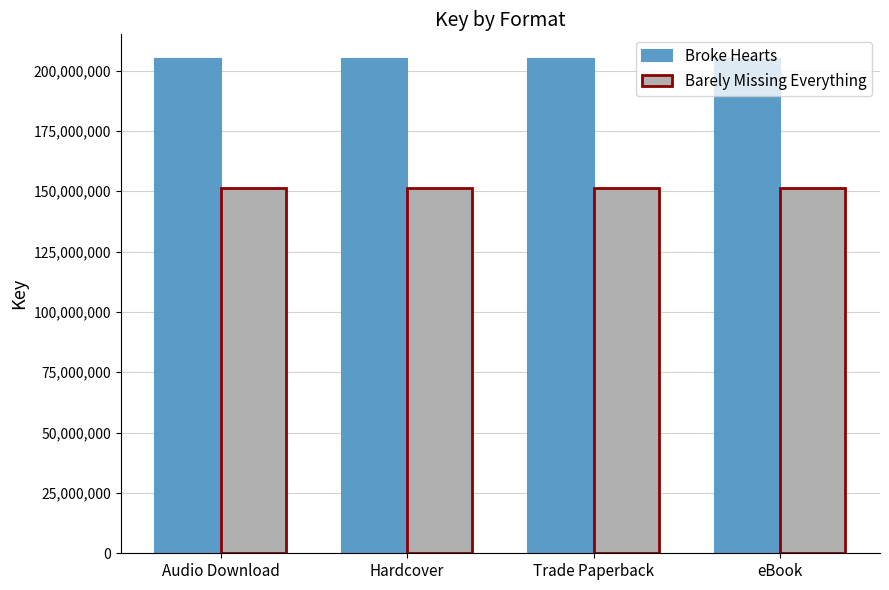

Rank the series at Hardcover from highest to lowest value.

Broke Hearts, Barely Missing Everything